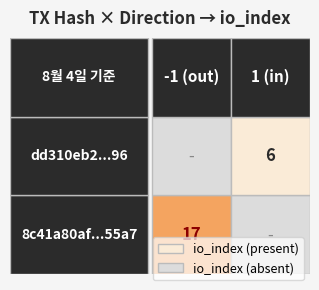

Between io_index and direction, which is larger?

io_index